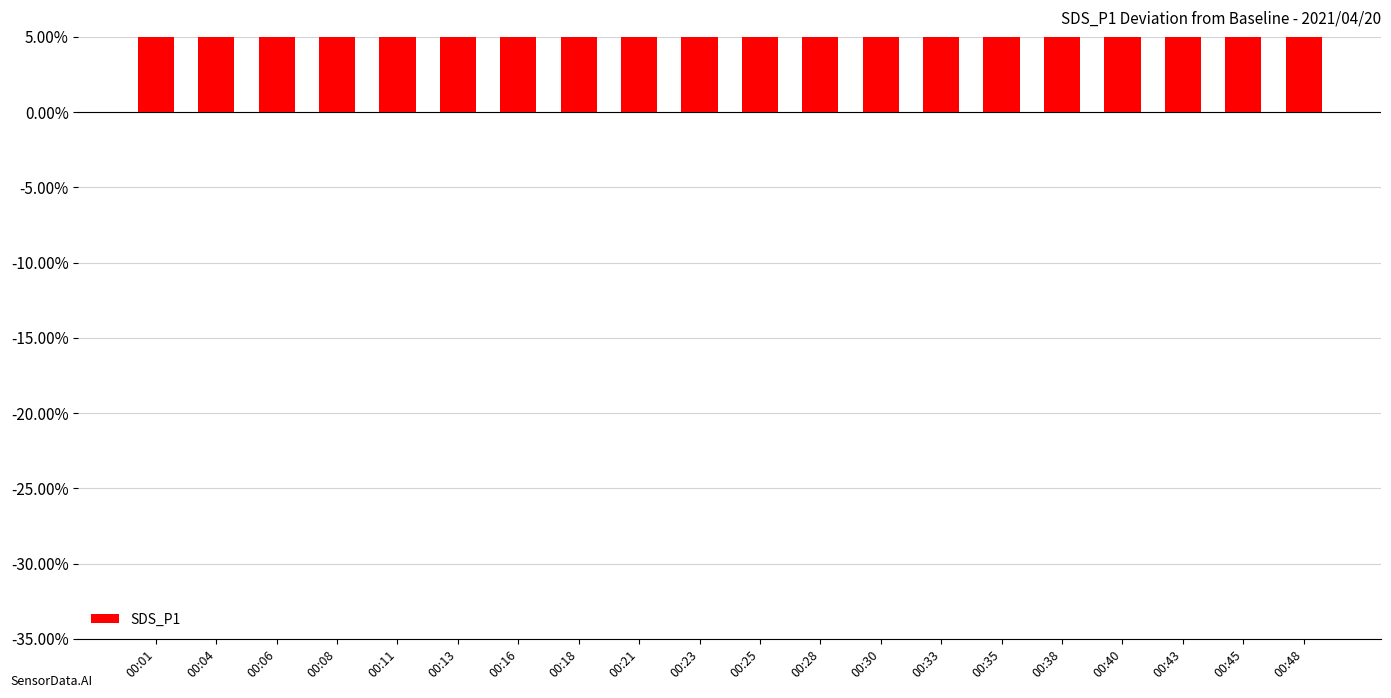

Are the bars grouped side by side (vs. stacked)?

No